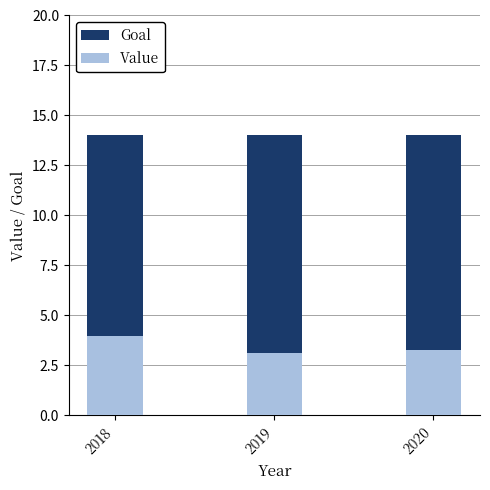

Which category has the highest value across all series?

2018